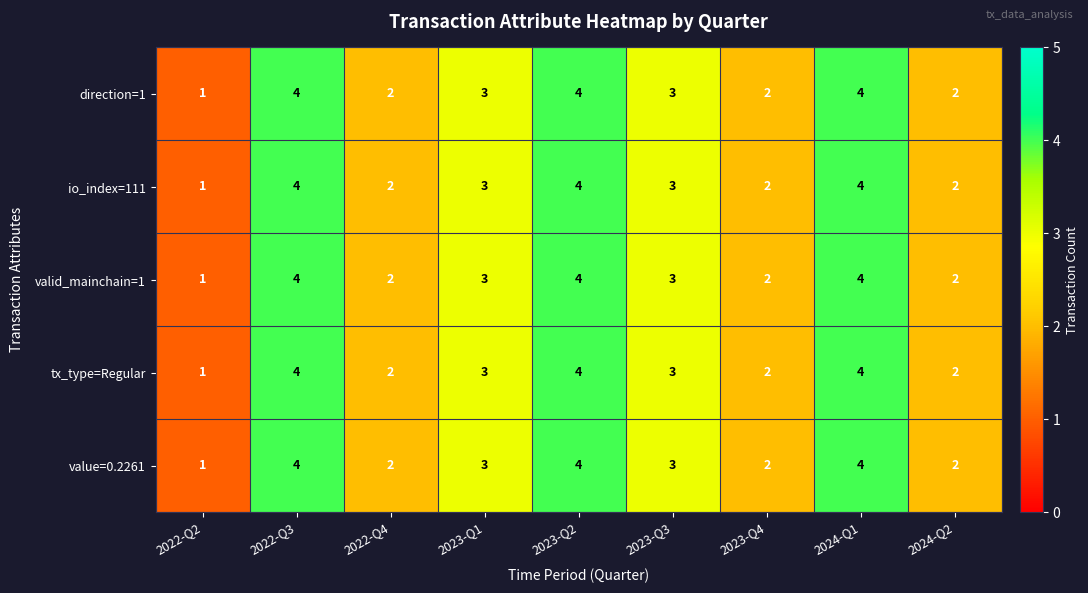

Count the number of categories in the chart.

9